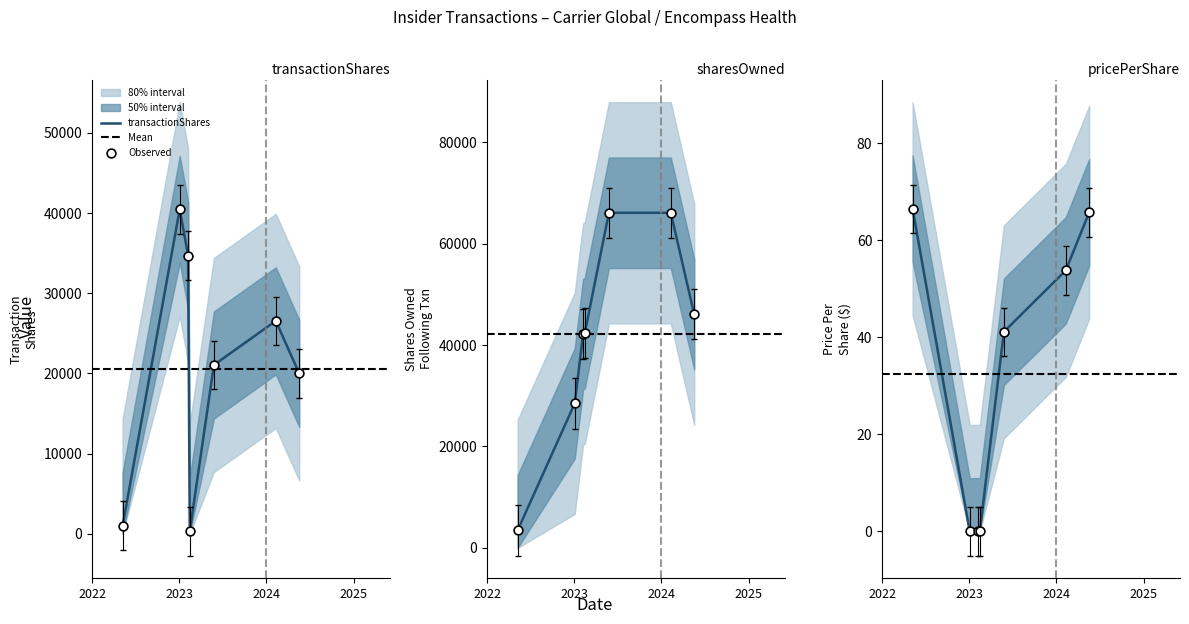

Is the value of transactionShares at 2023-02-14 greater than the value of transactionPricePerShare at 2023-05-26?

Yes